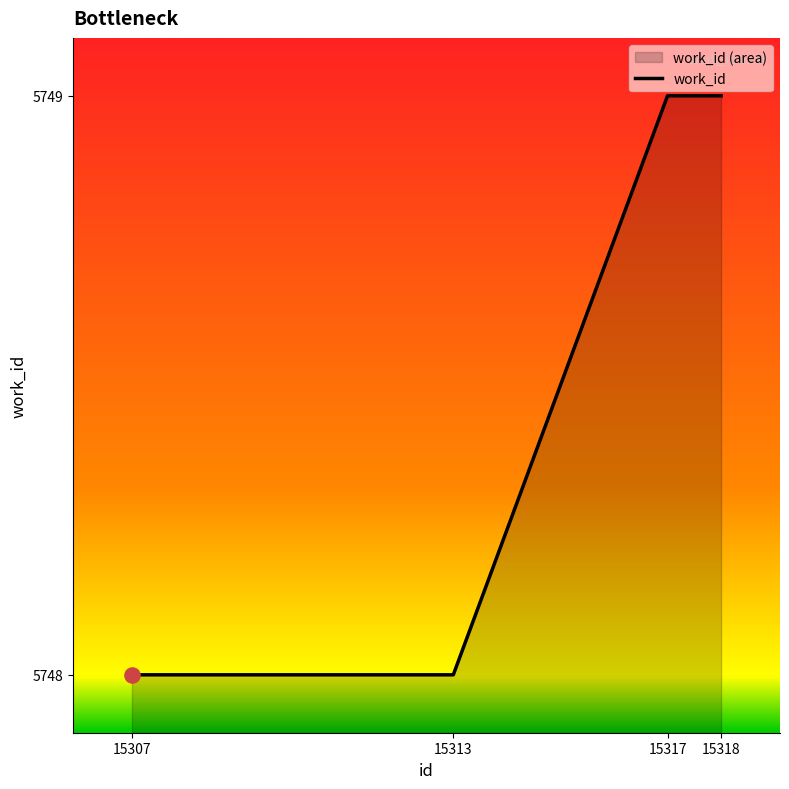

What is the ratio of the value at 15313 to the value at 15307?

1.0